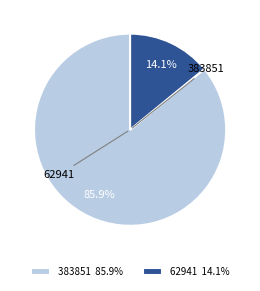

The 62941 slice represents 14% of the pie. True or false?

True